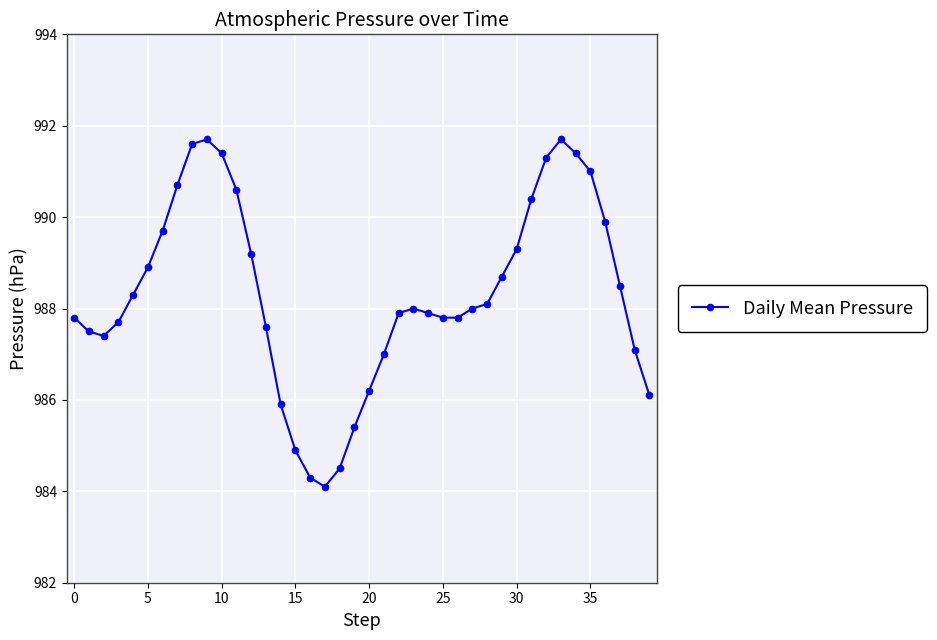

What is the value of the 6th point from the left?

988.9